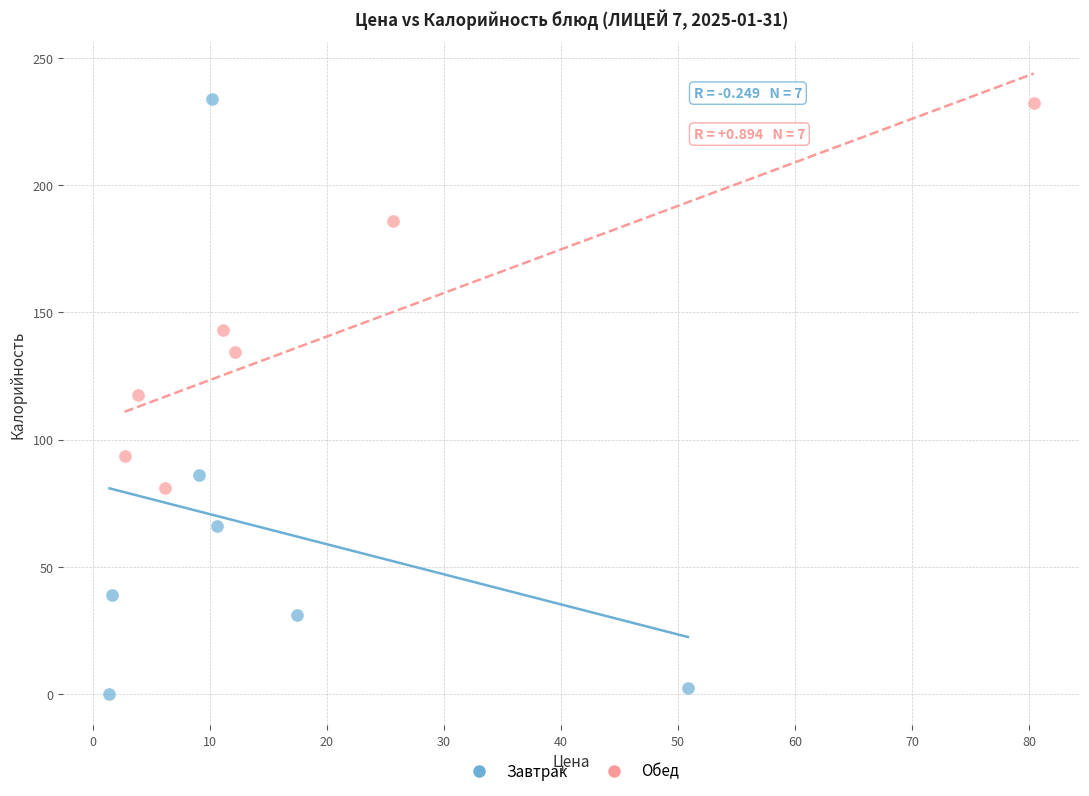

Which series has the largest Y range (max minus min)?

Завтрак